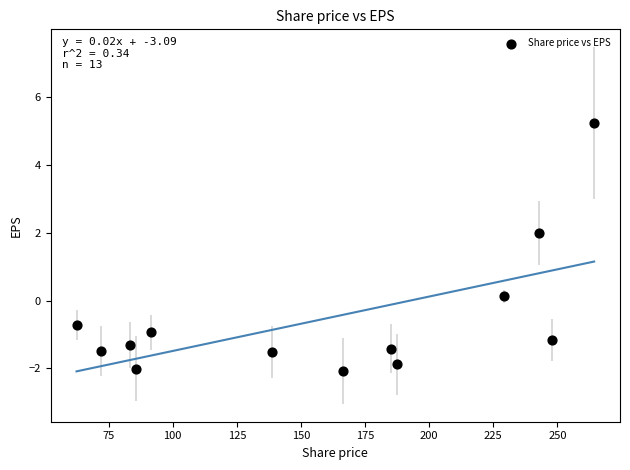

What is the range of Y values (max minus min)?

7.3